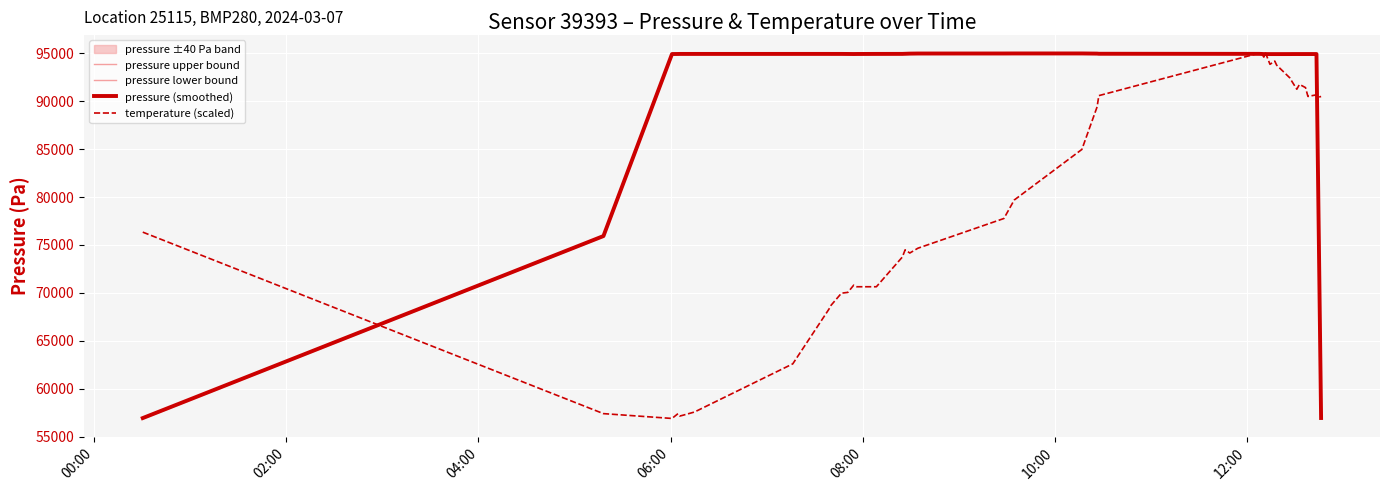

Which series has the largest total across all categories?

pressure upper bound